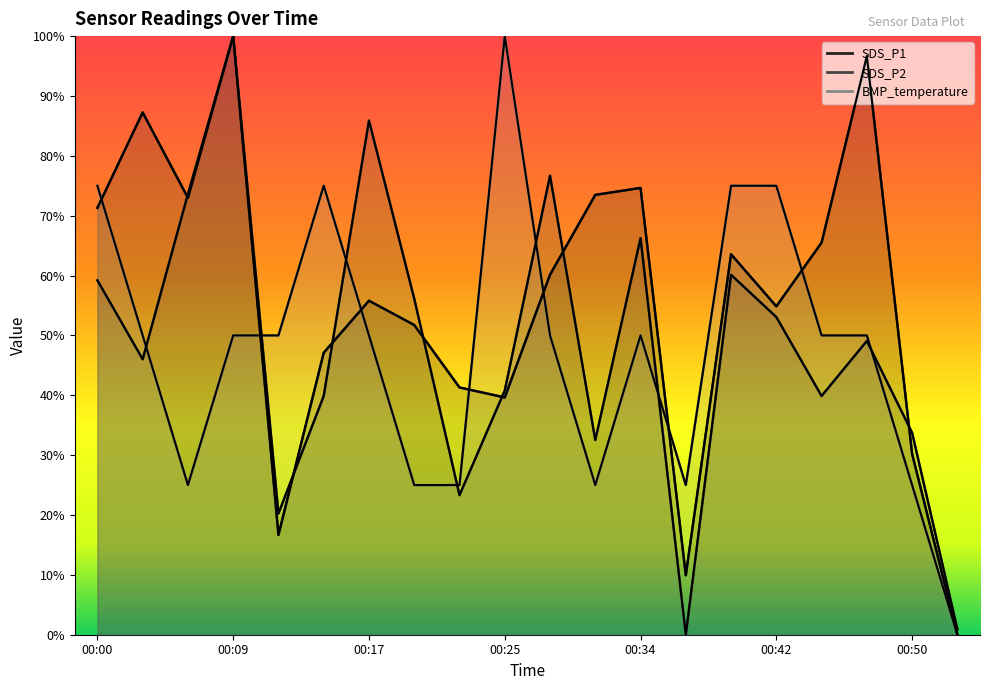

Is the value of BMP_temperature at 00:06 greater than the value of SDS_P2 at 00:06?

No